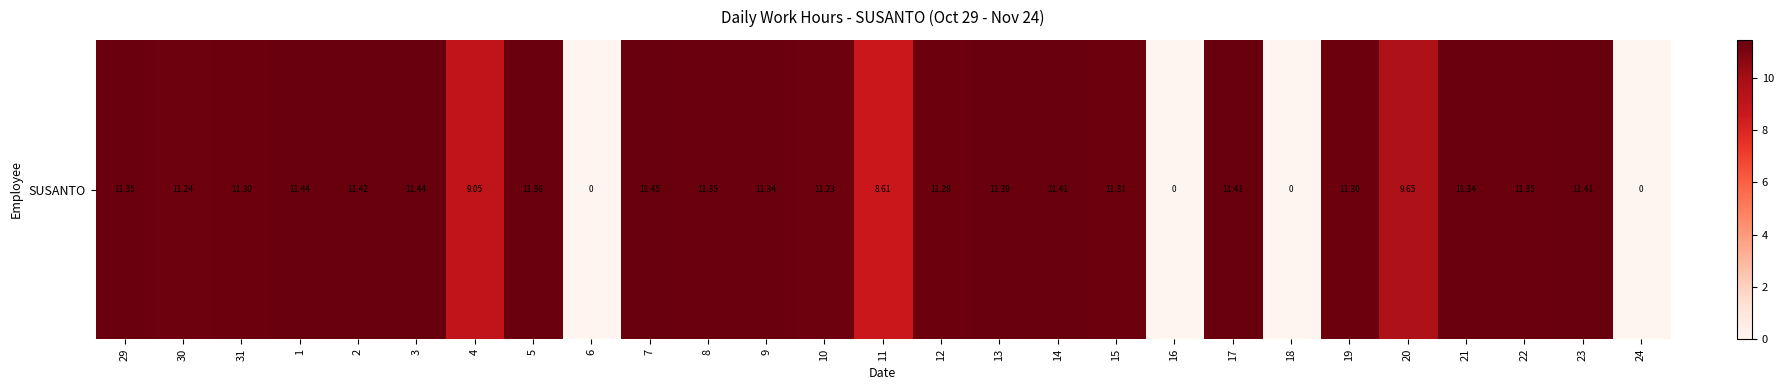

The value at 24 is 0.0. True or false?

True